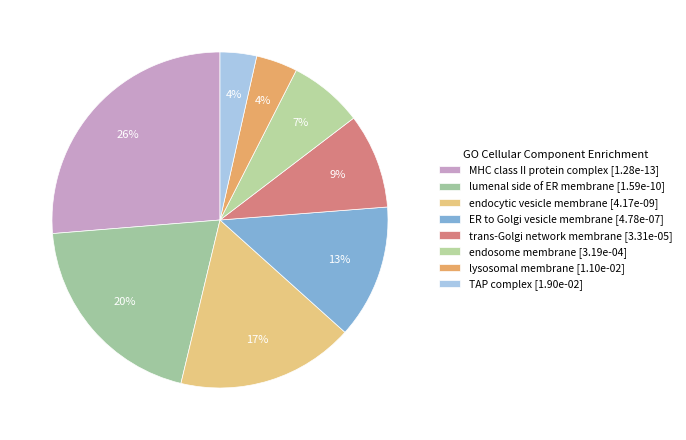

How many segments does this pie chart have?

8